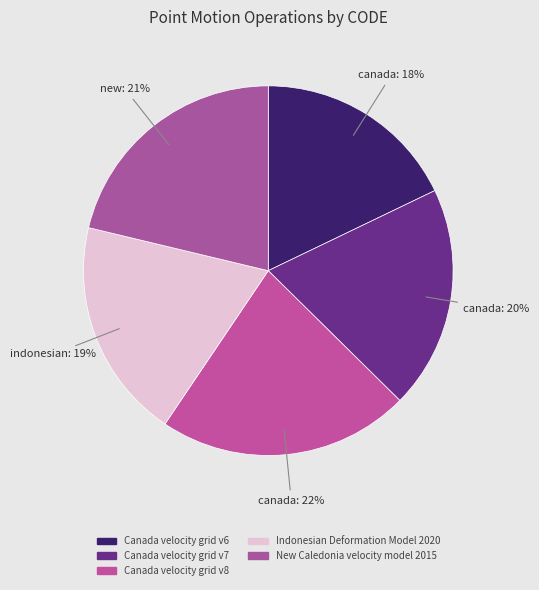

Count the number of slices in the pie.

5